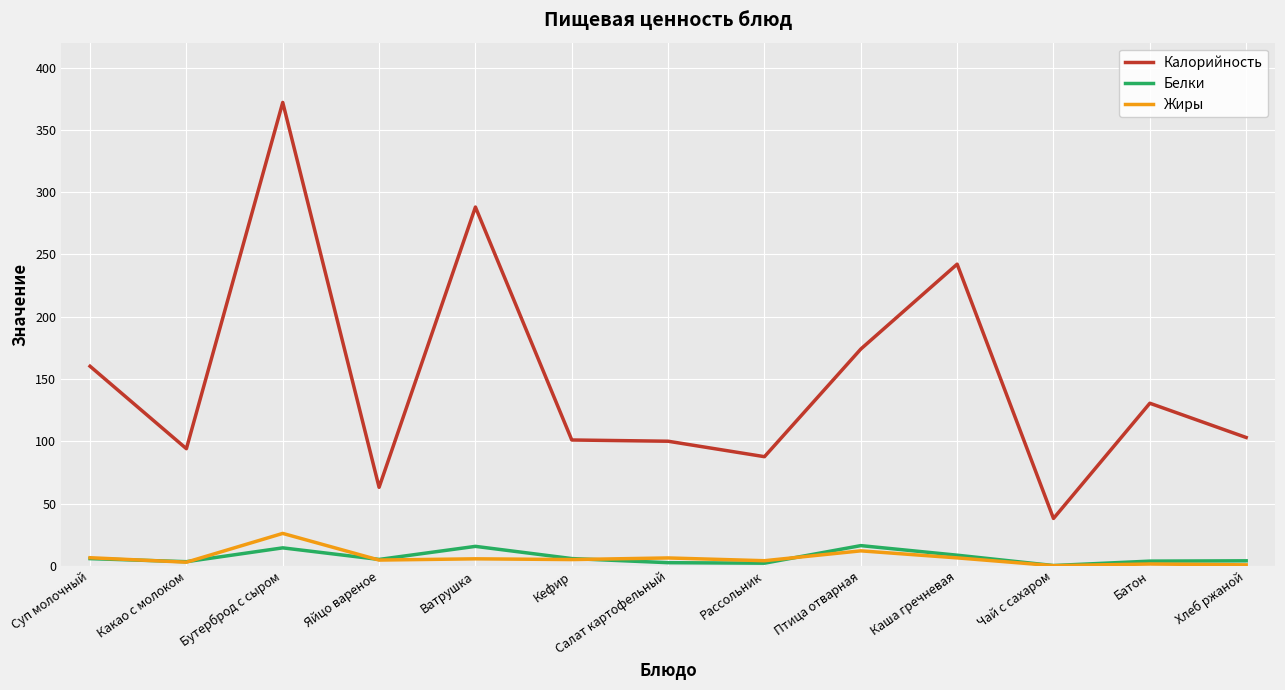

How many lines are shown in the chart?

3